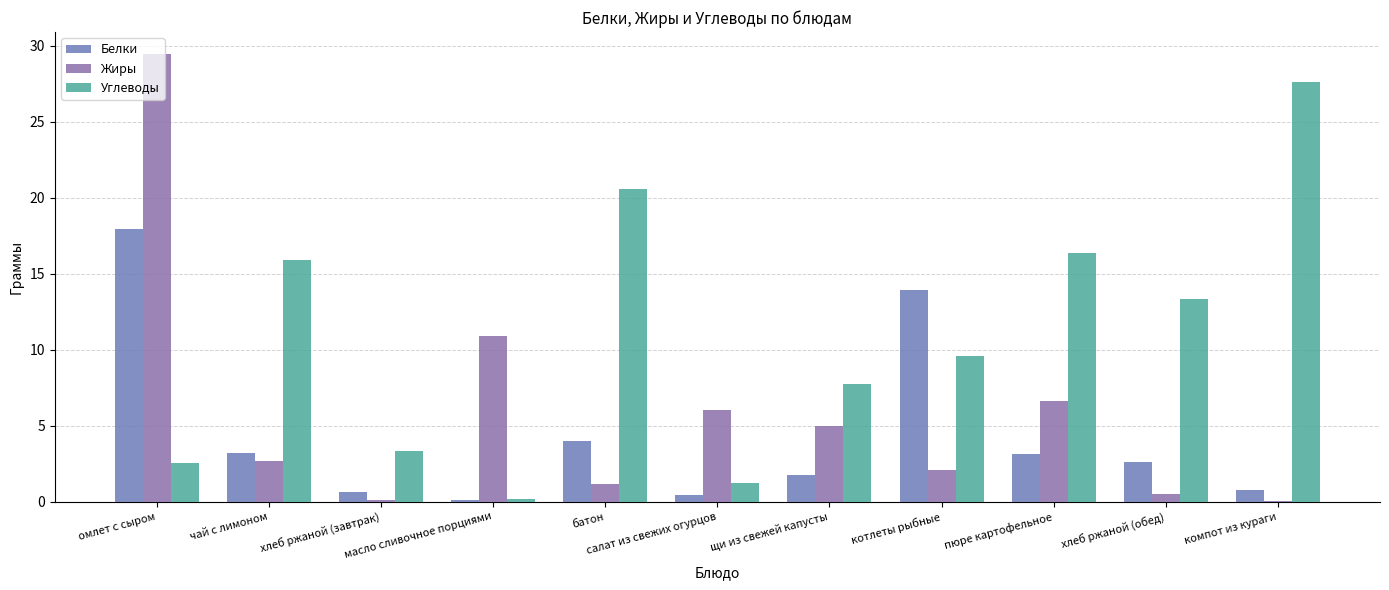

List the series in order of their peak value, lowest first.

Белки, Углеводы, Жиры